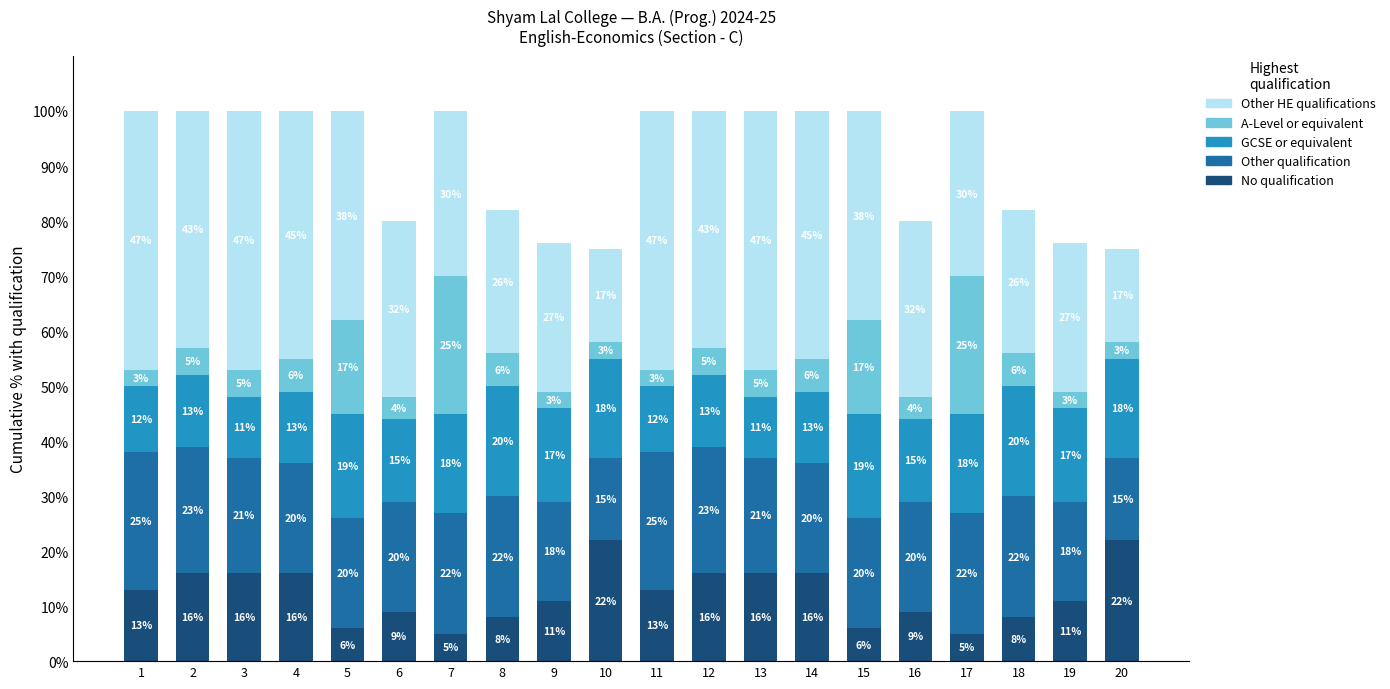

Reading right to left, list the values for the No qualification series.

22	11	8	5	9	6	16	16	16	13	22	11	8	5	9	6	16	16	16	13